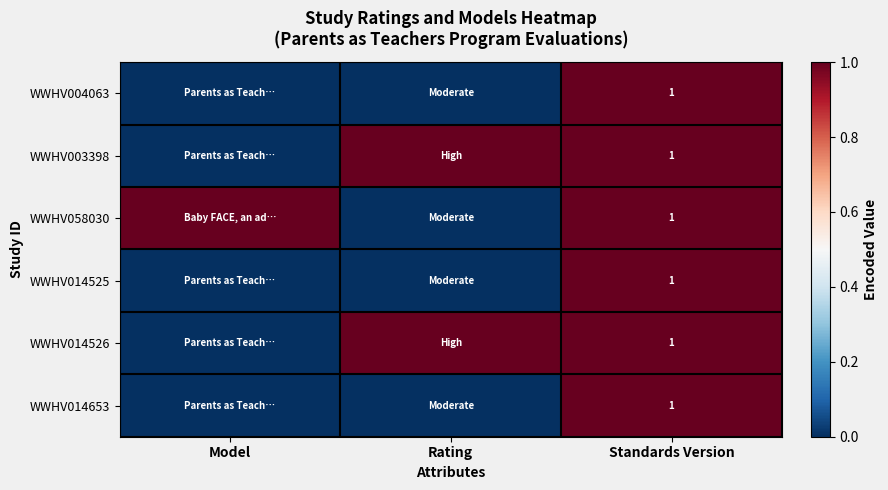

At which category does the chart reach its peak across all series?

Standards Version